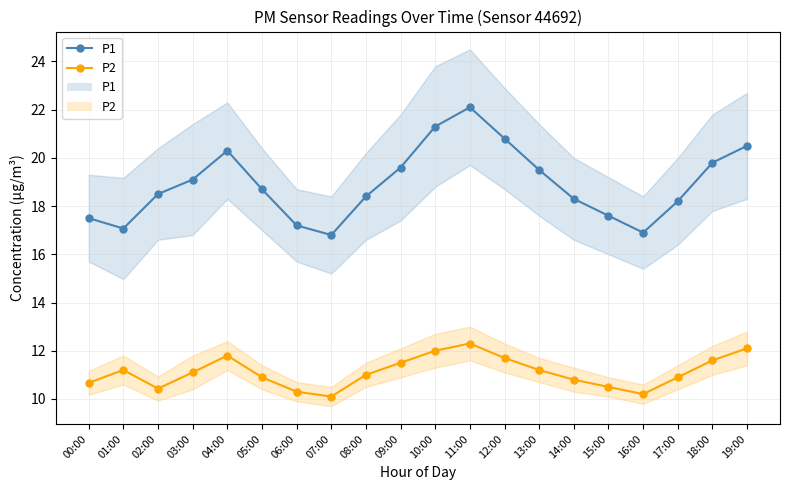

What is the total value across all series at 15:00?

28.1